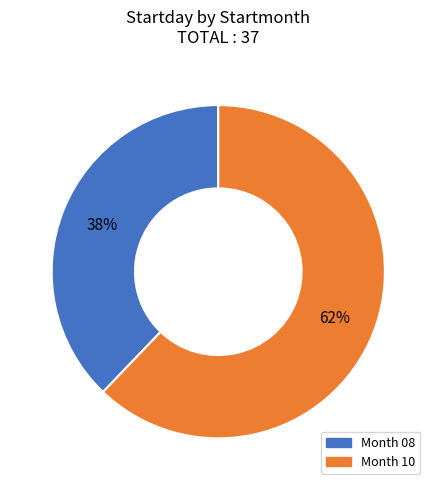

Is there any slice that represents more than half of the pie?

Yes